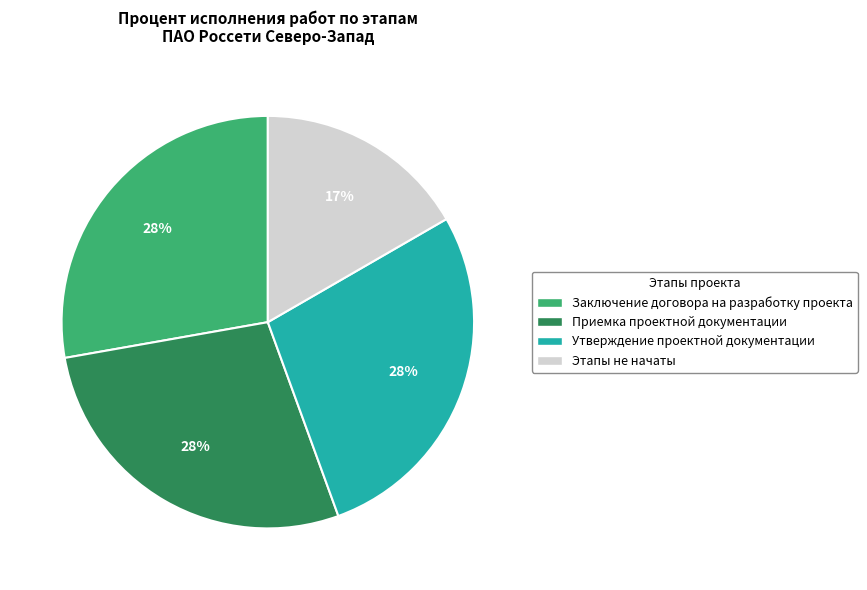

To the nearest percent, what is the average slice percentage?

25%